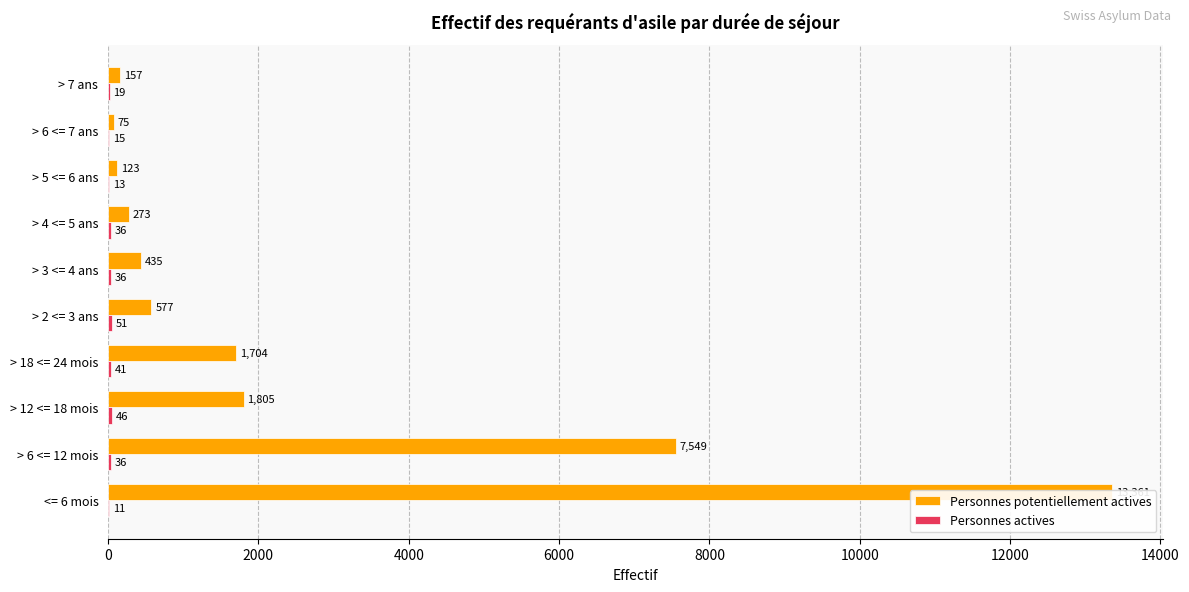

Rank the series by their maximum value, from highest to lowest.

Personnes potentiellement actives, Personnes actives